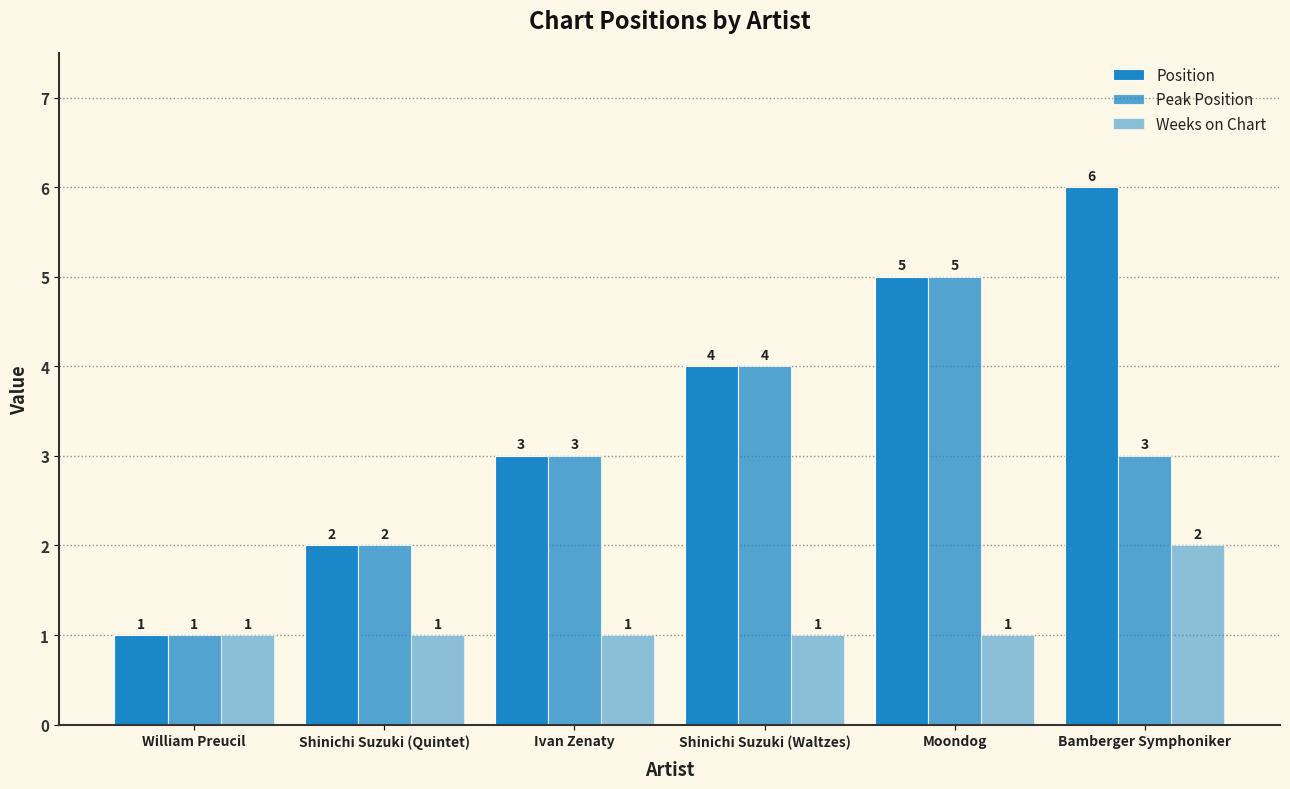

How many groups of bars are there?

6